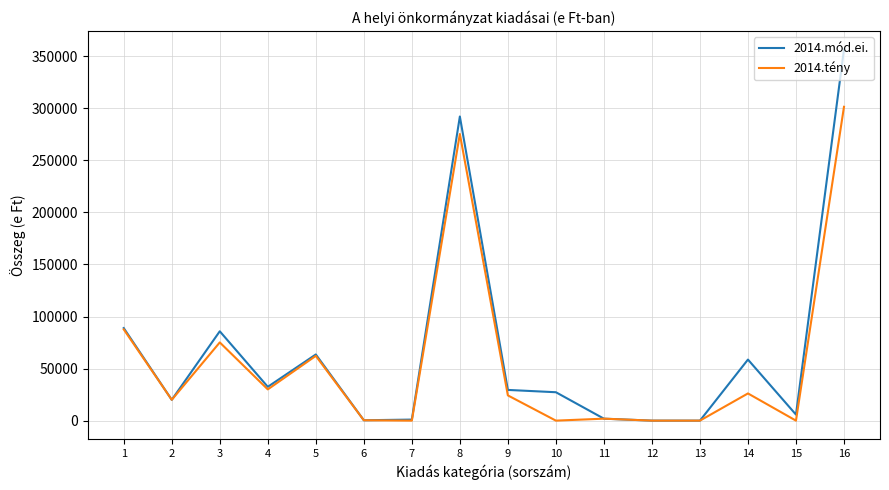

At which category is the sum across all series the highest?

16